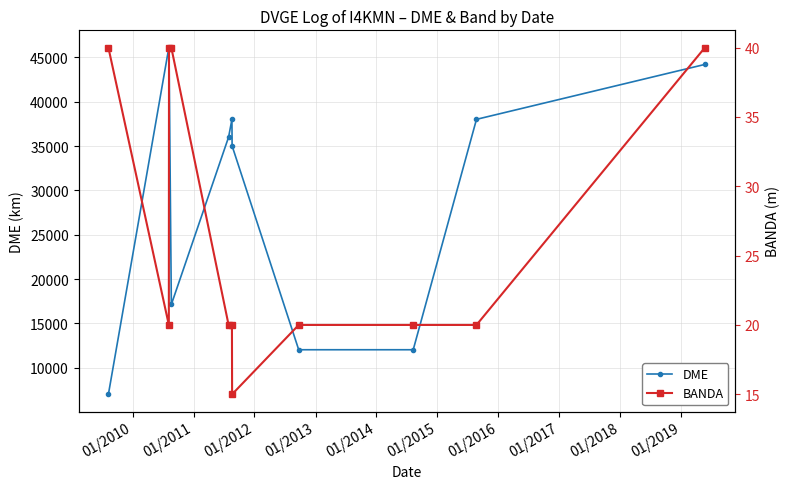

True or false: DME has more than 0 interior local peaks.

True